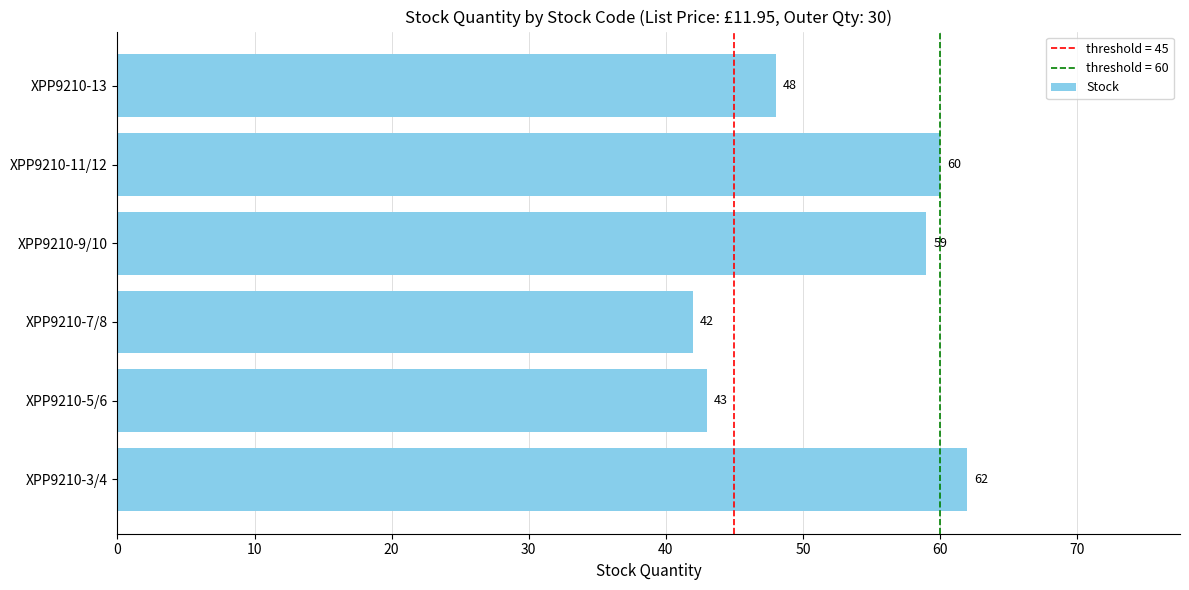

What is the change in value from XPP9210-5/6 to XPP9210-13?

+5